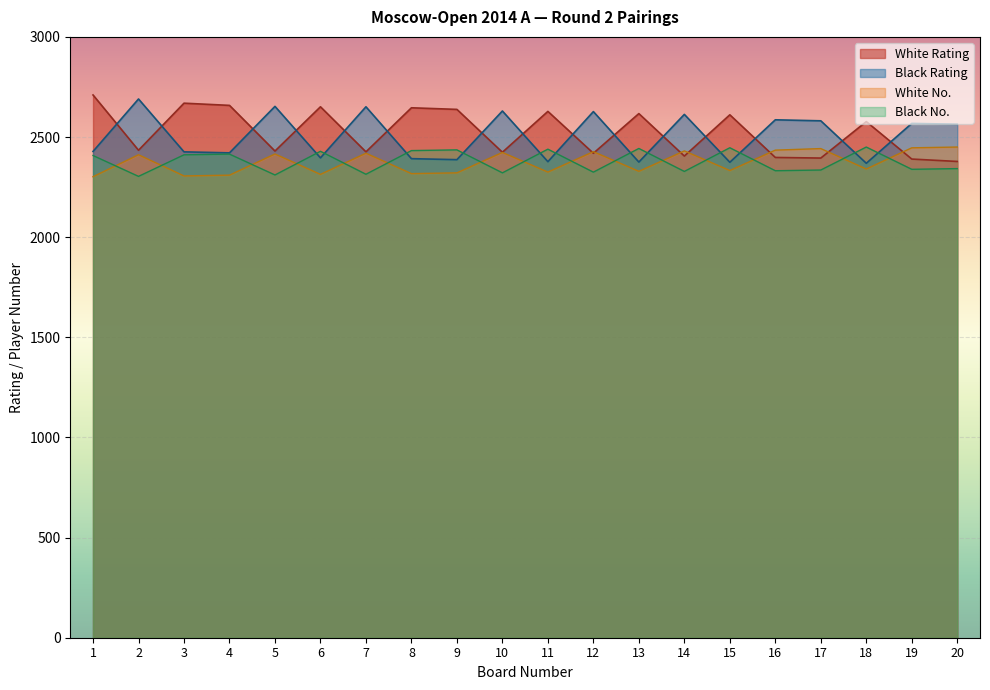

Does the chart display data point markers on the line(s)?

No